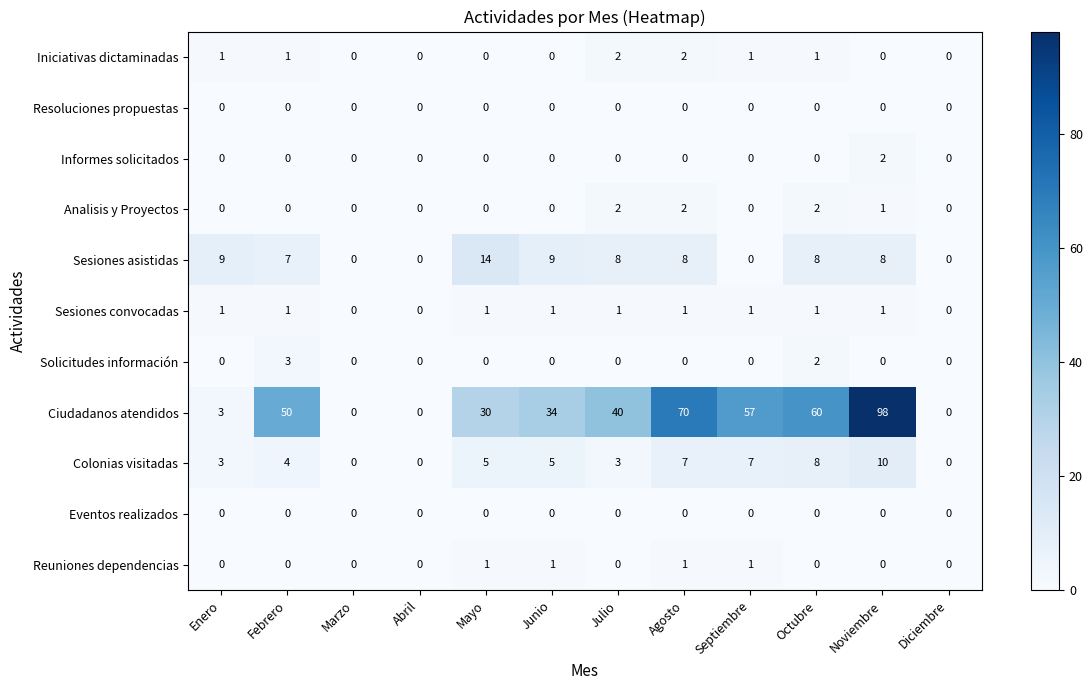

Where is Ciudadanos atendidos nearest to the value 49?

Febrero